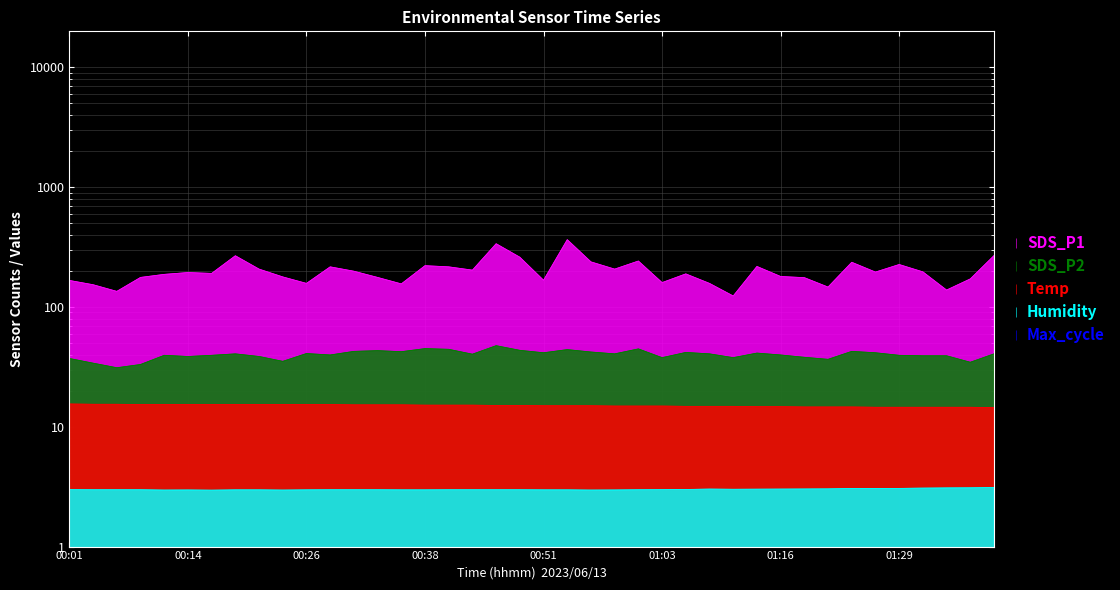

At which label does SDS_P2 first exceed 40?

00:19